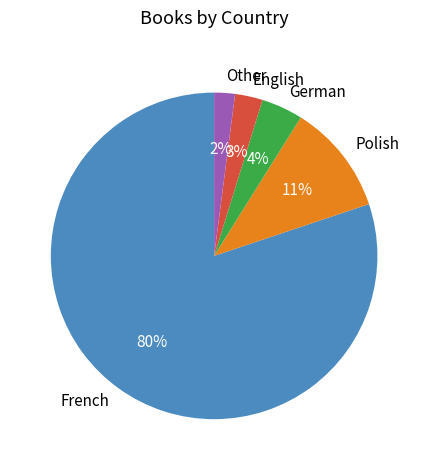

Which slice represents more than half of the pie?

French